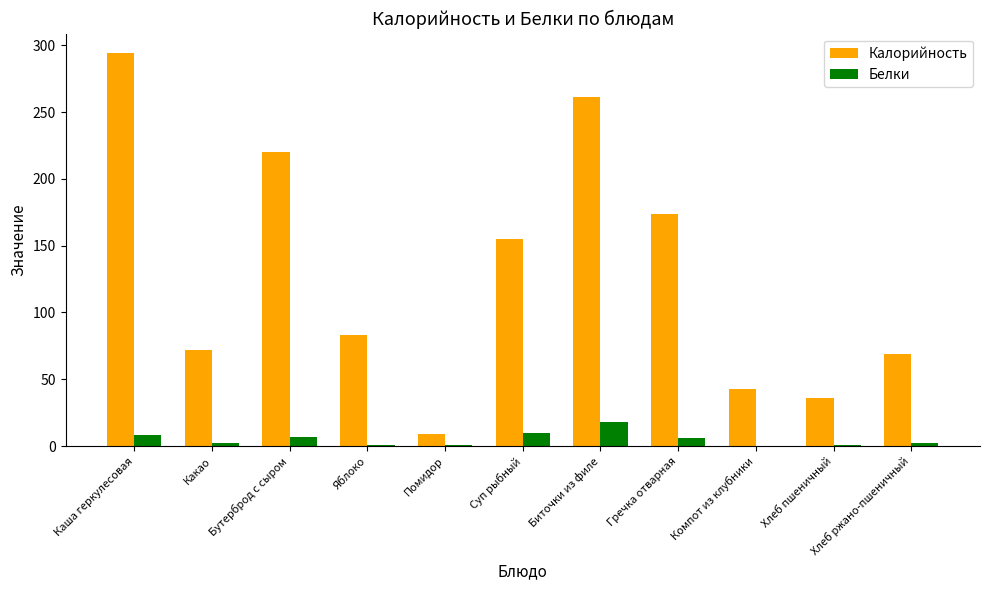

What is the average value of the Белки series?

5.1